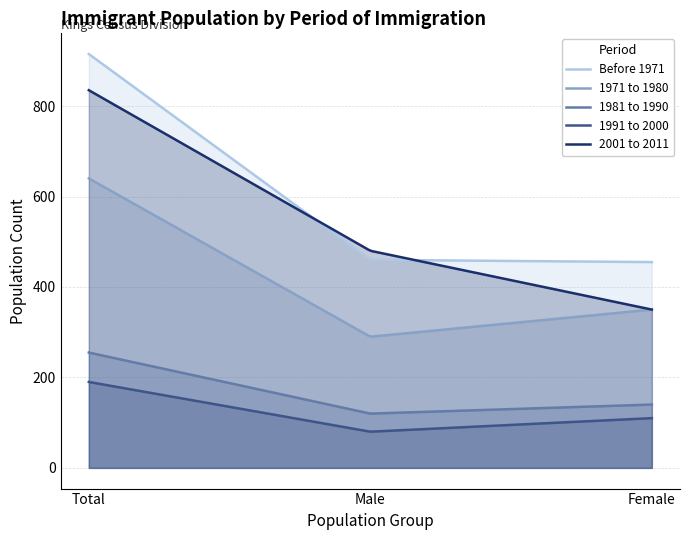

At how many categories does at least one series exceed 669?

1